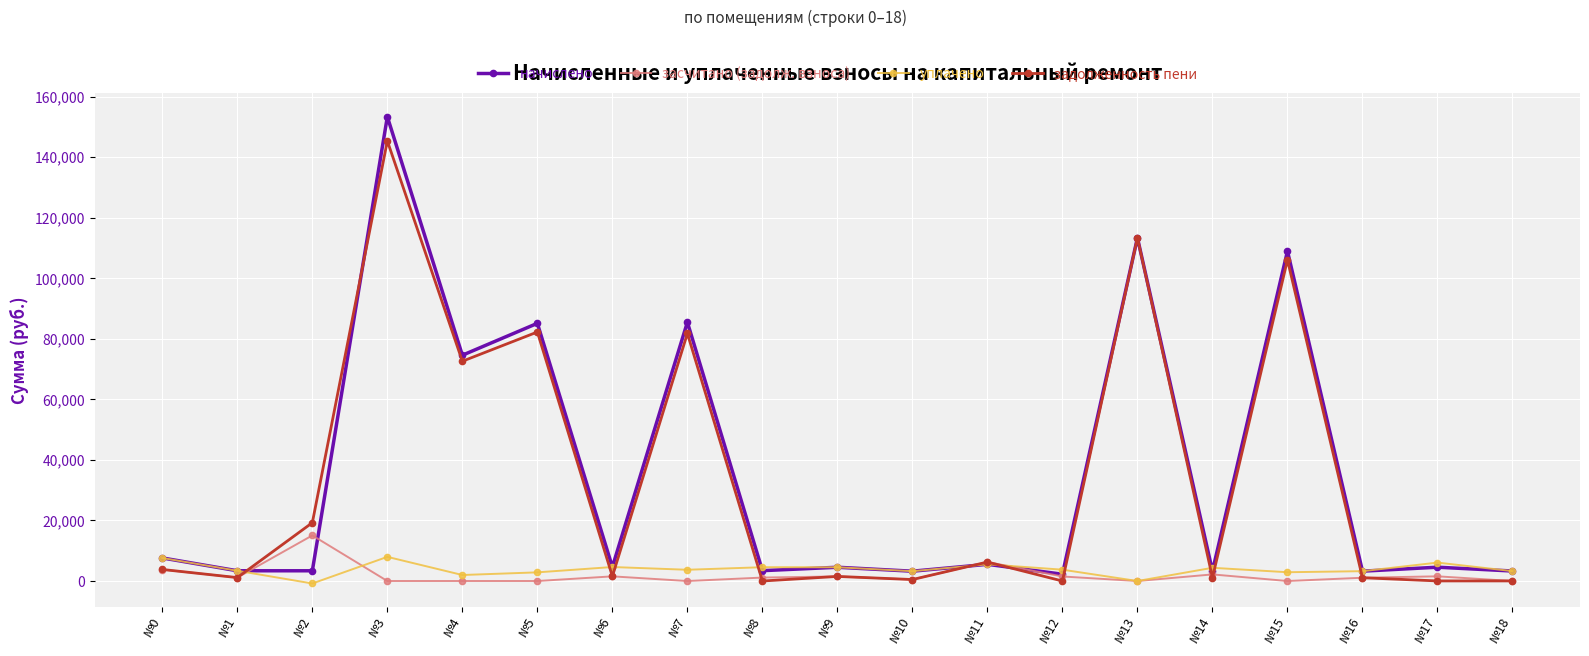

How many lines are shown in the chart?

4